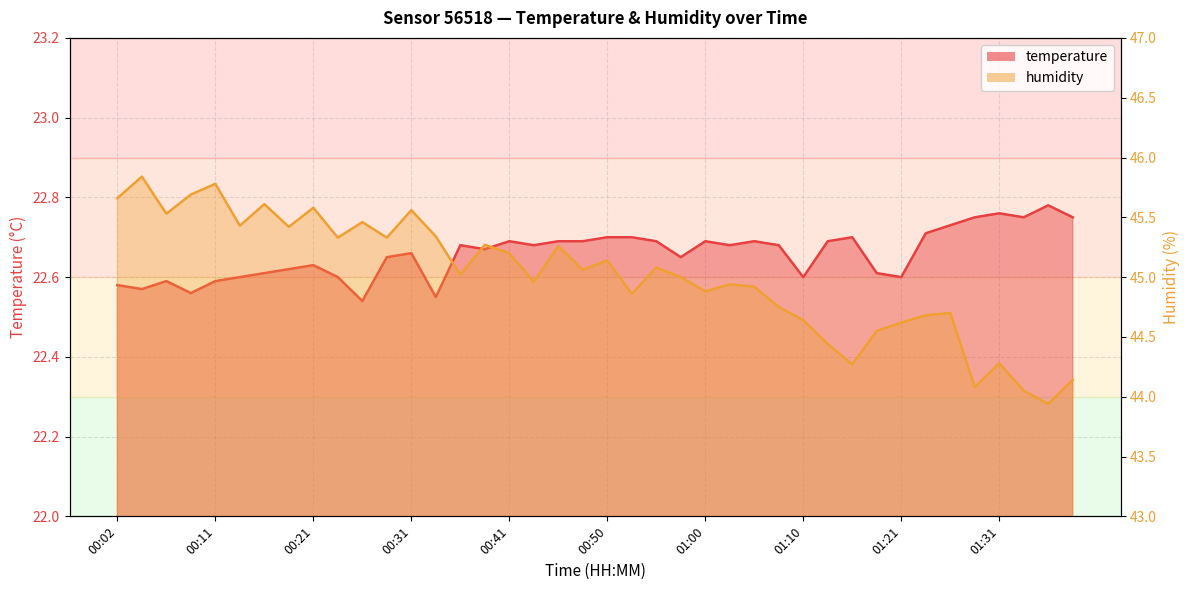

What is the sum of all humidity values?

1800.3